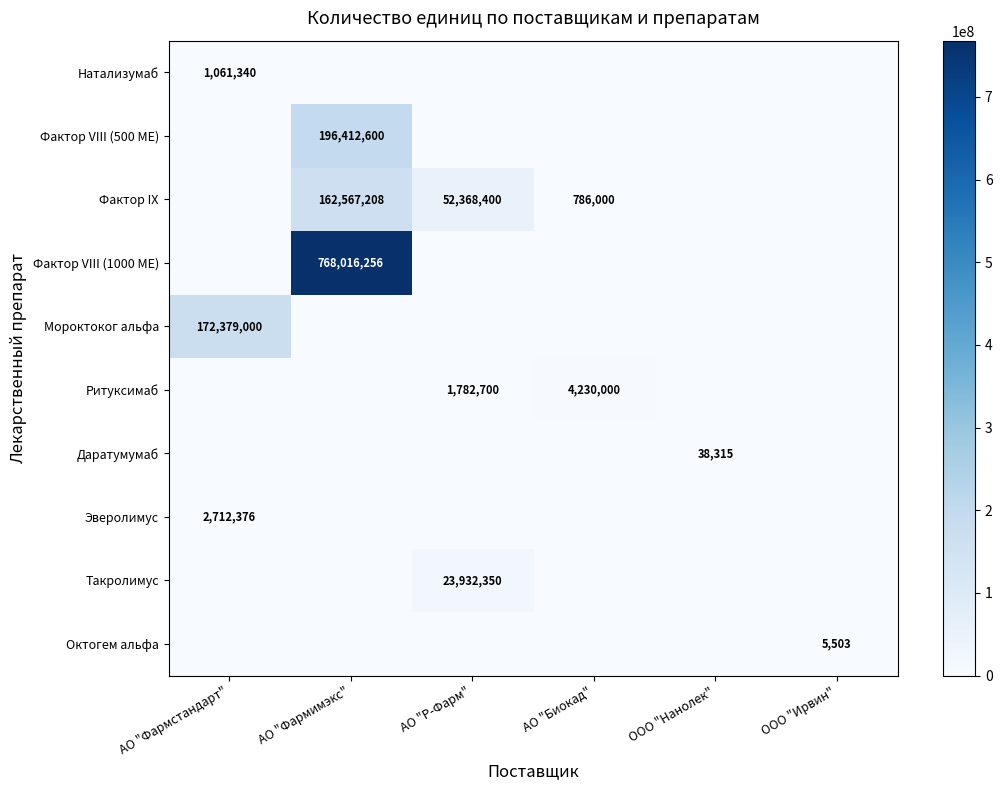

Is the value of Такролимус at АО "Р-Фарм" greater than the value of Ритуксимаб at АО "Р-Фарм"?

Yes